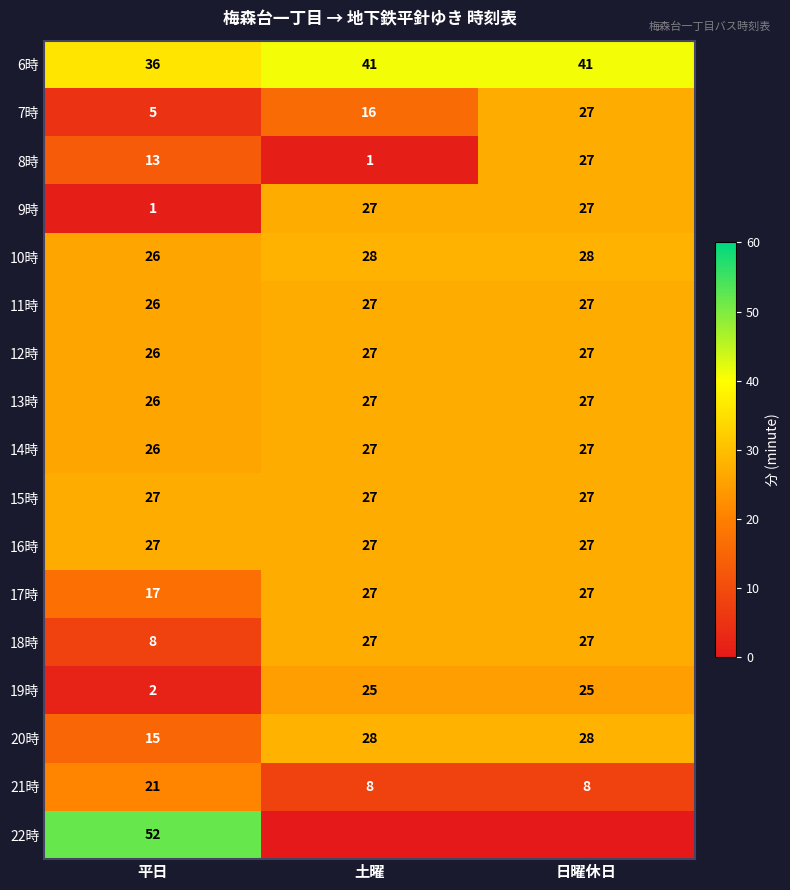

What is the average value of the 13時 series?

27